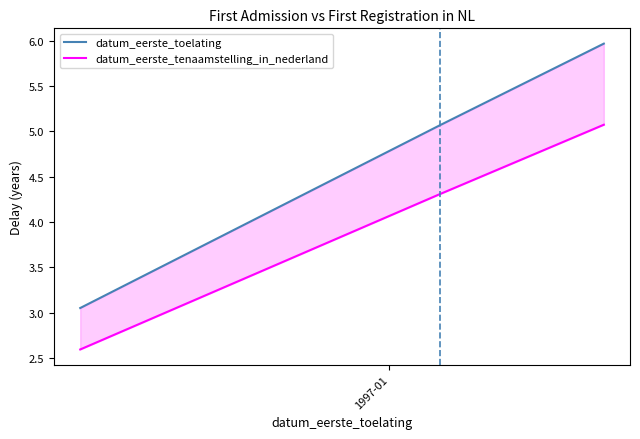

How many lines are shown in the chart?

2